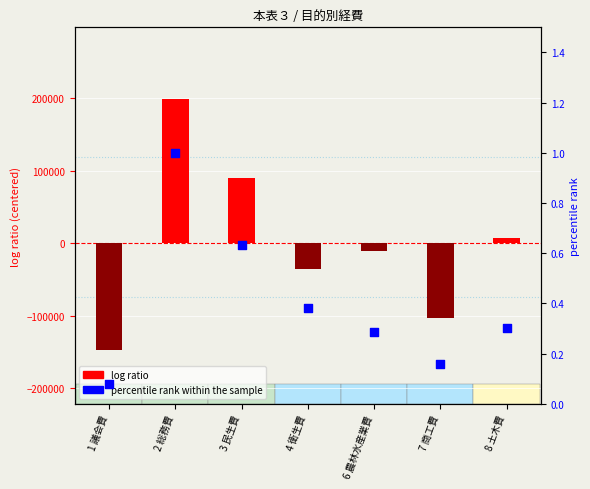

Which series has the largest total across all categories?

percentile rank within the sample